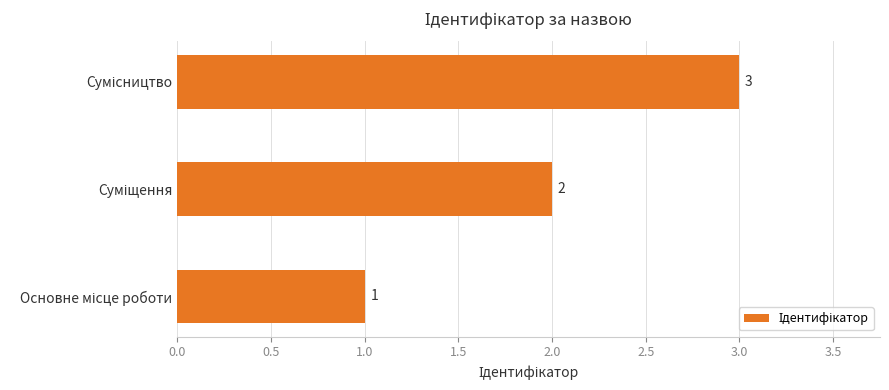

Count the values in the range 1 to 3.

3